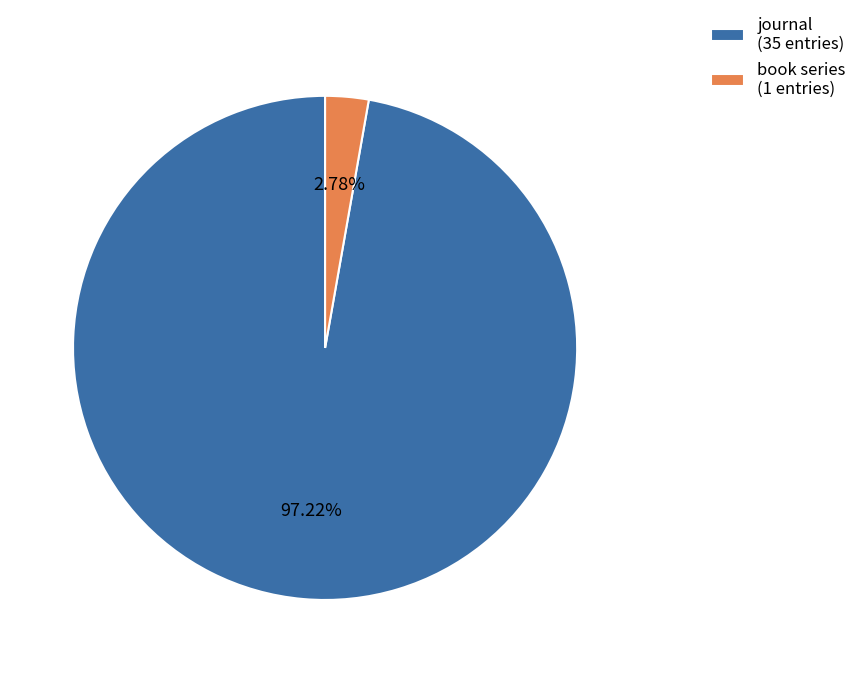

To the nearest percent, what portion does book series represent?

3%